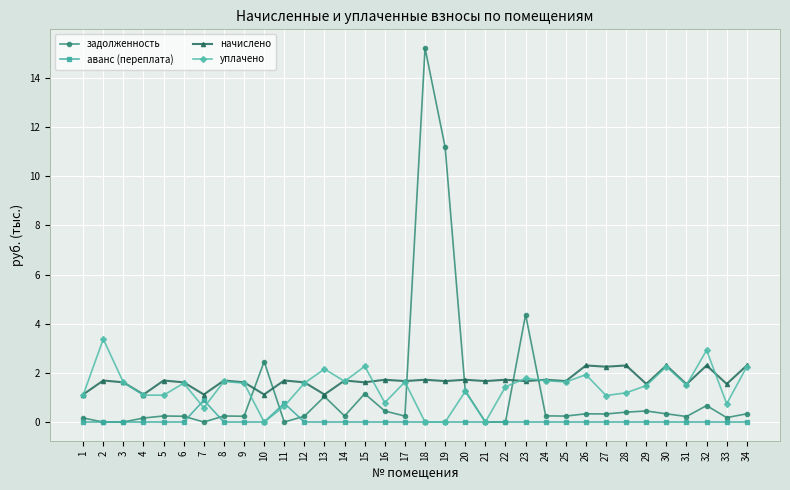

What is the difference between the highest and lowest values at 33?

1.5